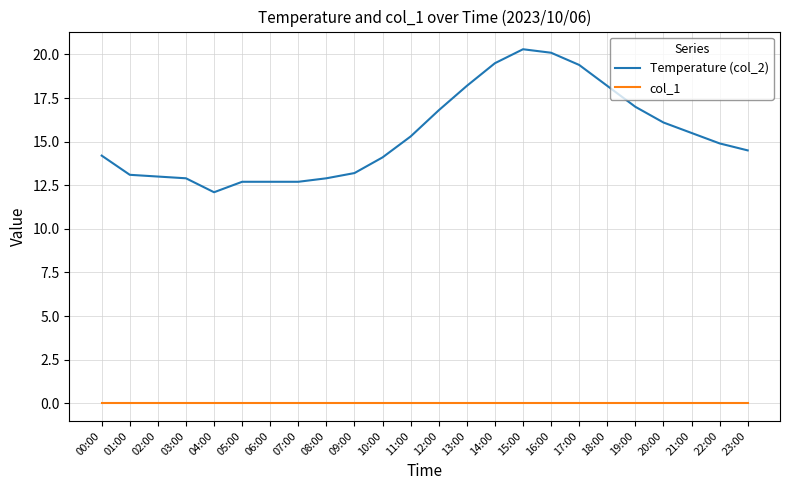

What is the difference between the maximum and minimum values in the Temperature (col_2) series?

8.2